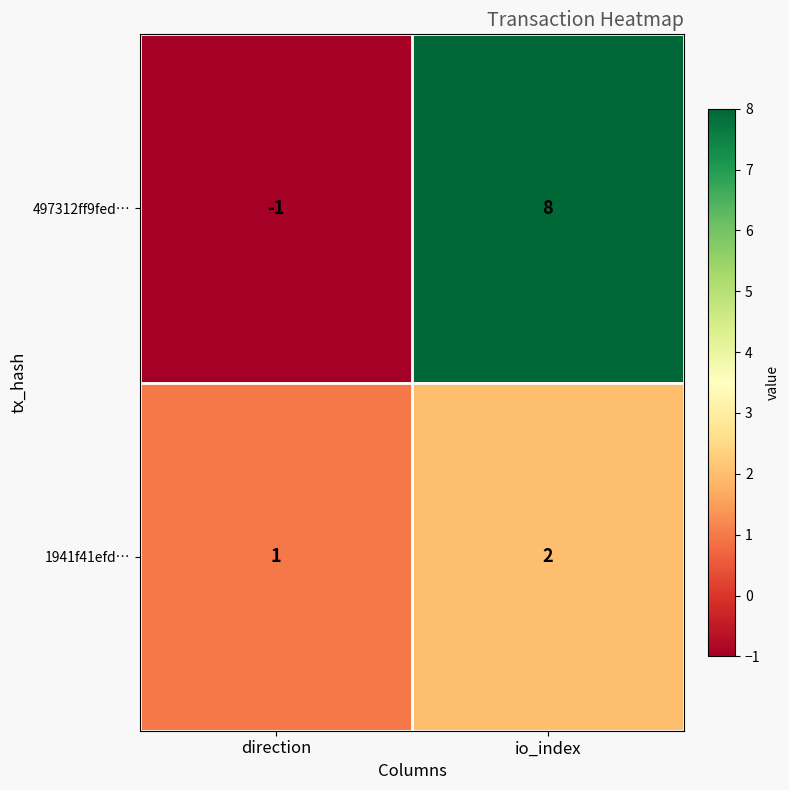

Which category has the lowest value across all series?

direction